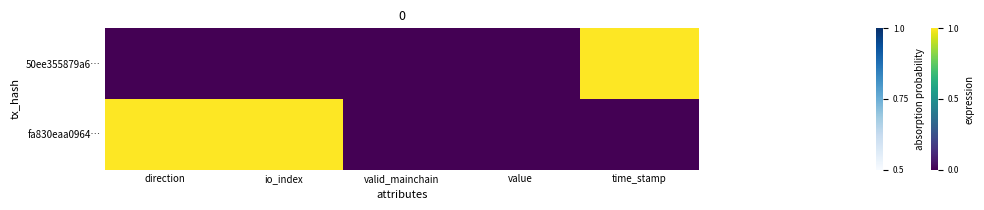

Count the number of data series in this chart.

2